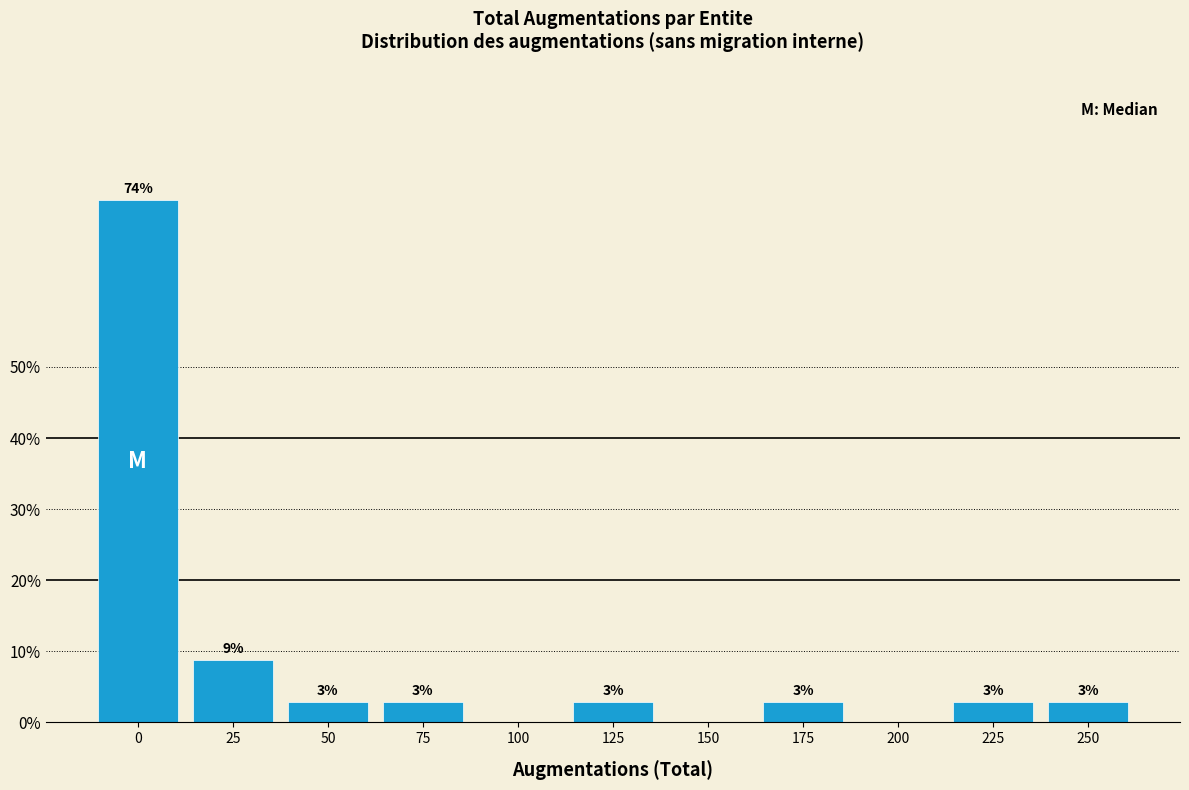

Are the bars horizontal?

No